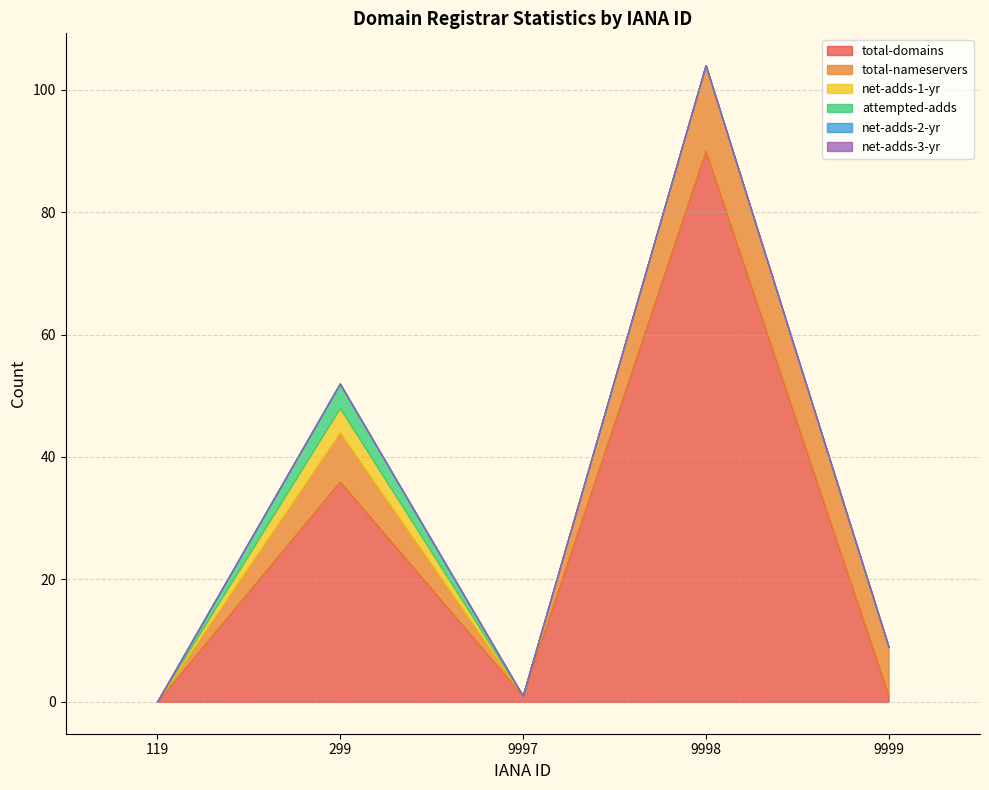

How many values in net-adds-1-yr are above zero?

1